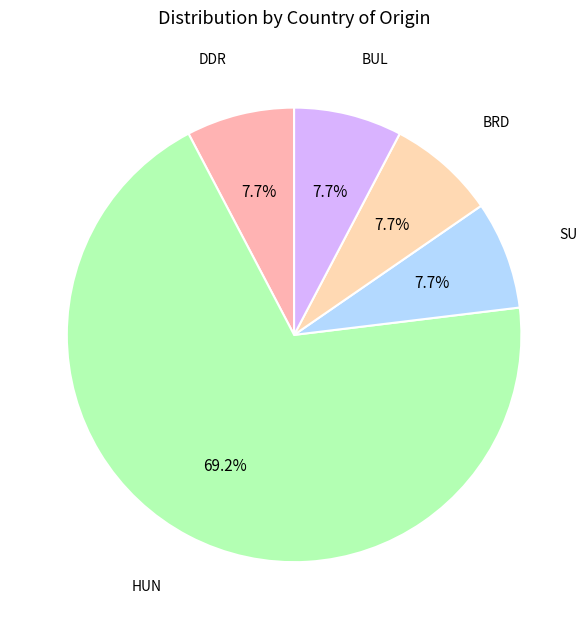

Count the number of slices in the pie.

5